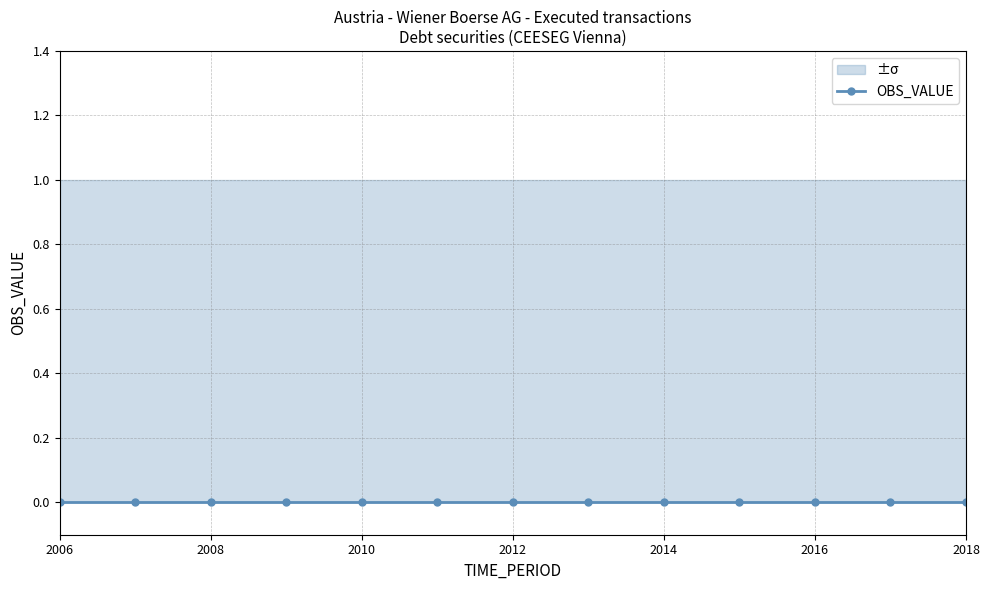

True or false: OBS_VALUE and DECIMALS cross at least once.

False